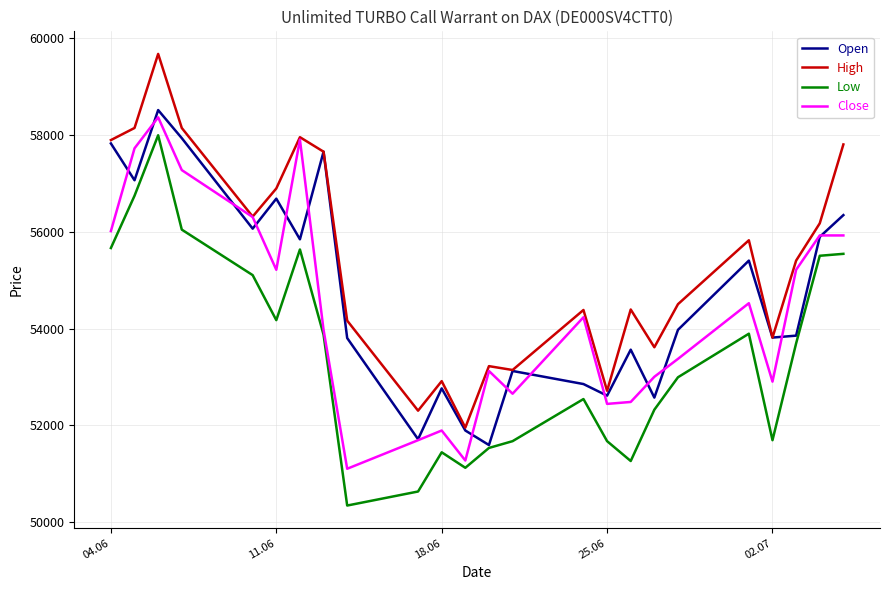

Which series has the largest total across all categories?

High